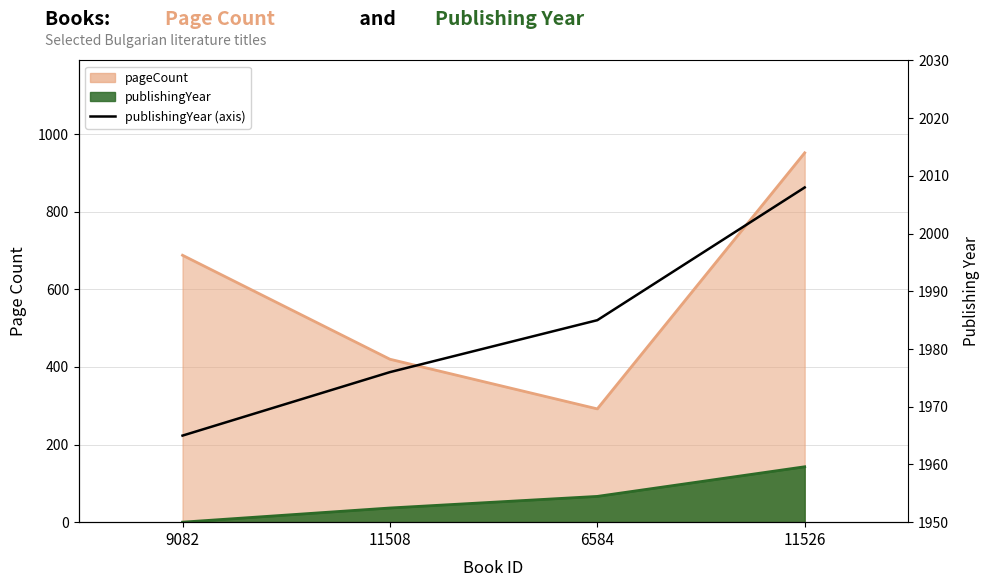

The value at 9082 is 3207. True or false?

False